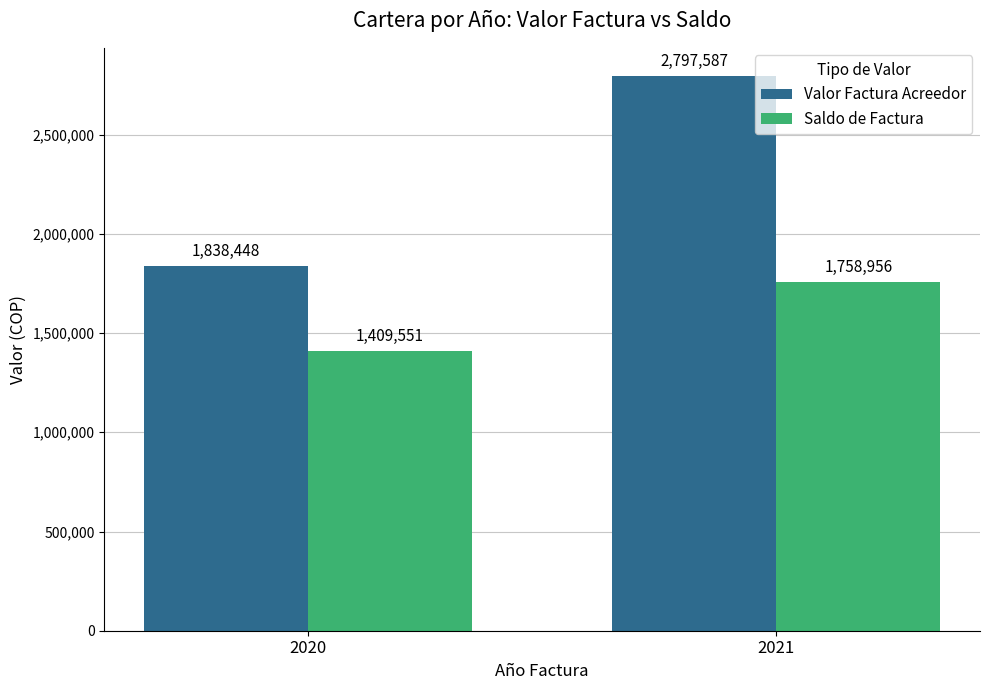

At which label is Saldo de Factura closest to 1584253?

2020